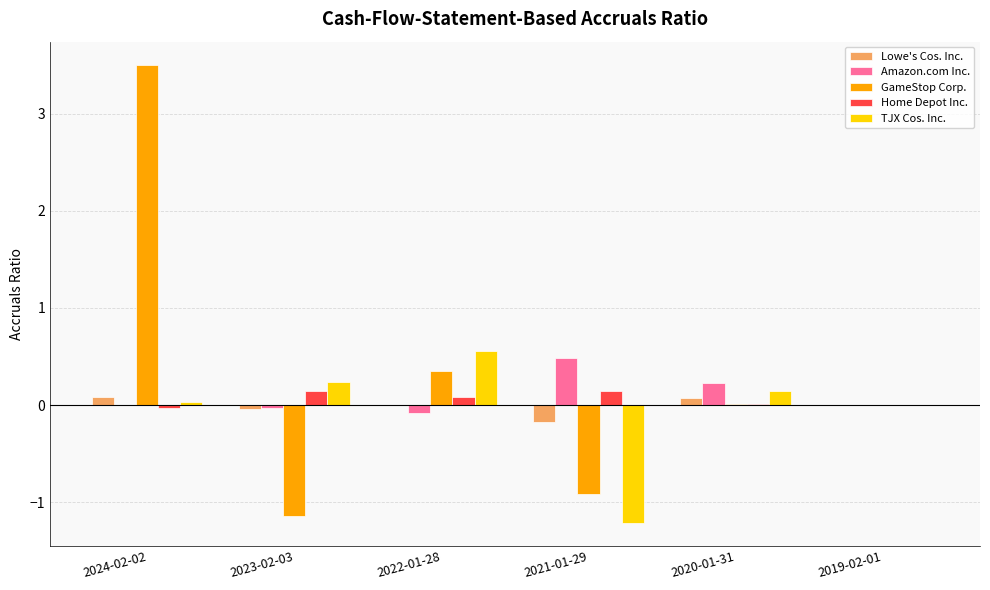

Which category has the highest value across all series?

2024-02-02